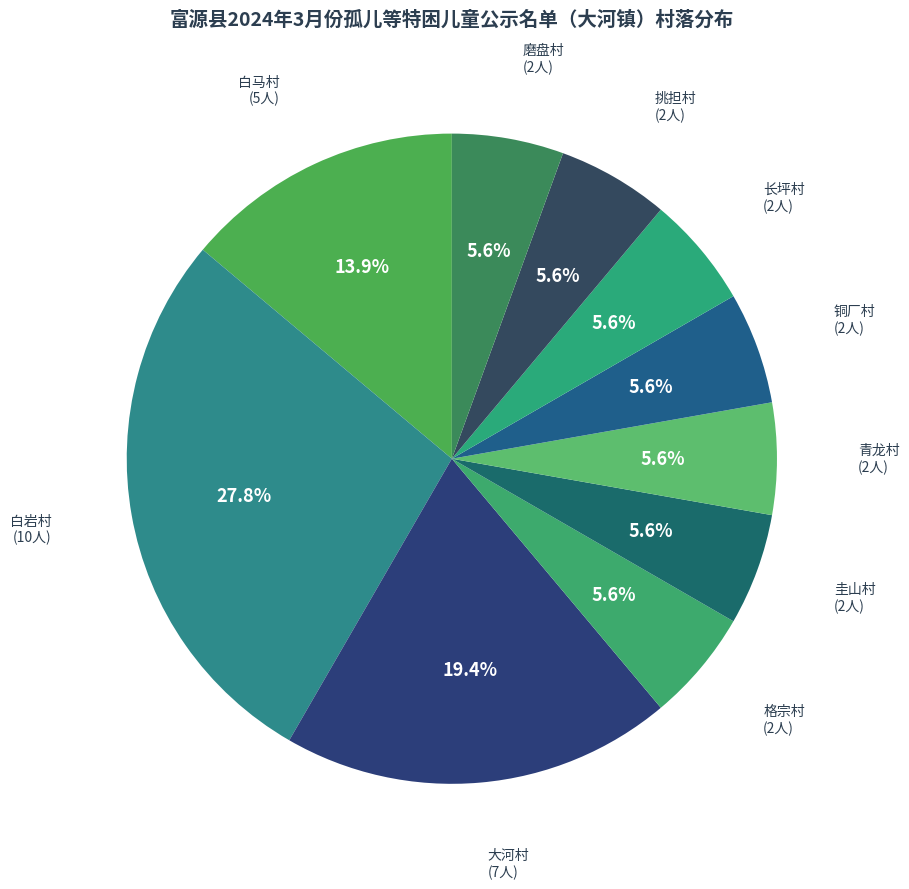

Count the number of slices in the pie.

10